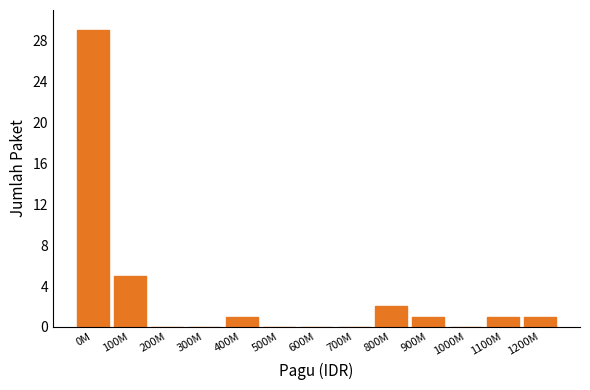

Reading left to right, extract all data points from this chart.

0M=29	100M=5	200M=0	300M=0	400M=1	500M=0	600M=0	700M=0	800M=2	900M=1	1000M=0	1100M=1	1200M=1